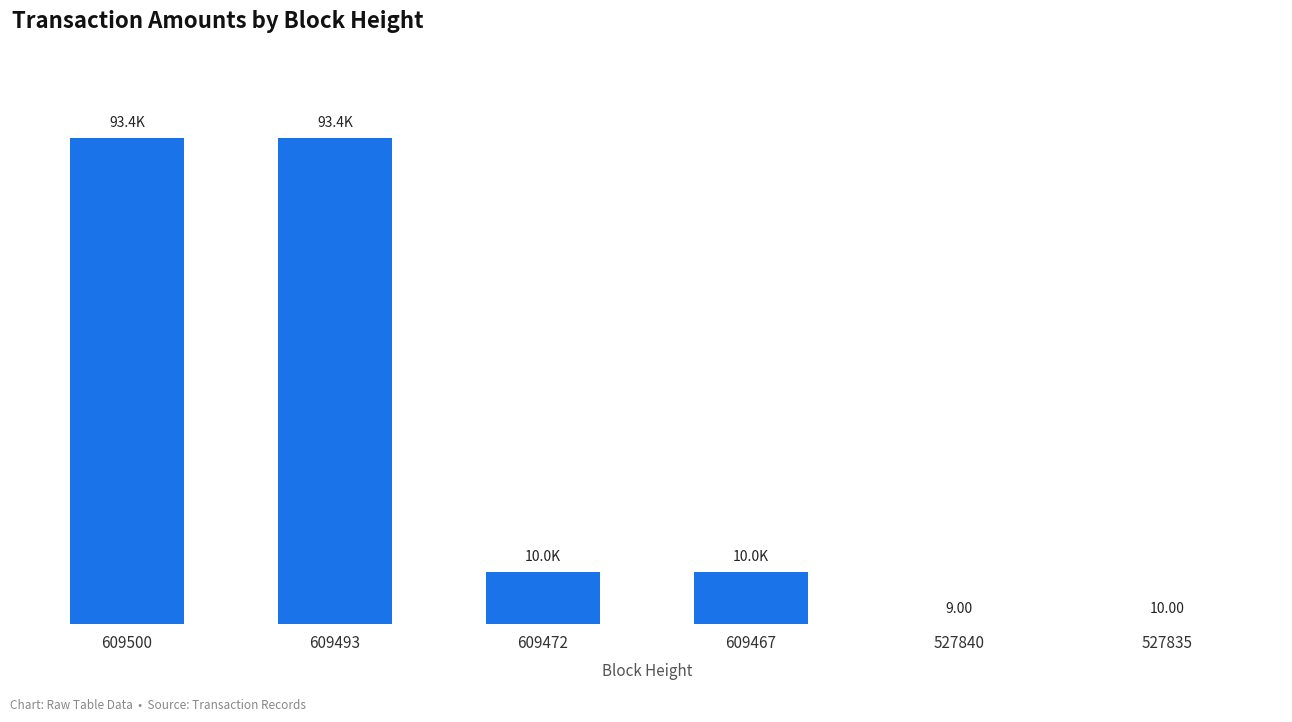

Are the bars horizontal?

No